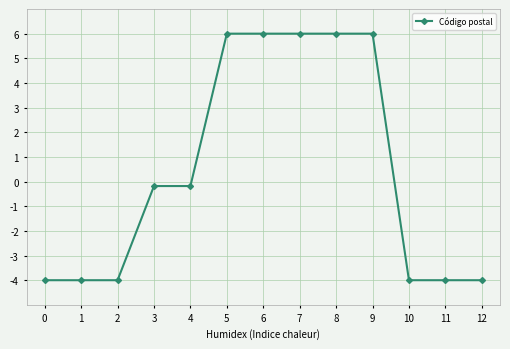

Reading left to right, extract all data points from this chart.

-4.0	-4.0	-4.0	-0.2	-0.2	6.0	6.0	6.0	6.0	6.0	-4.0	-4.0	-4.0